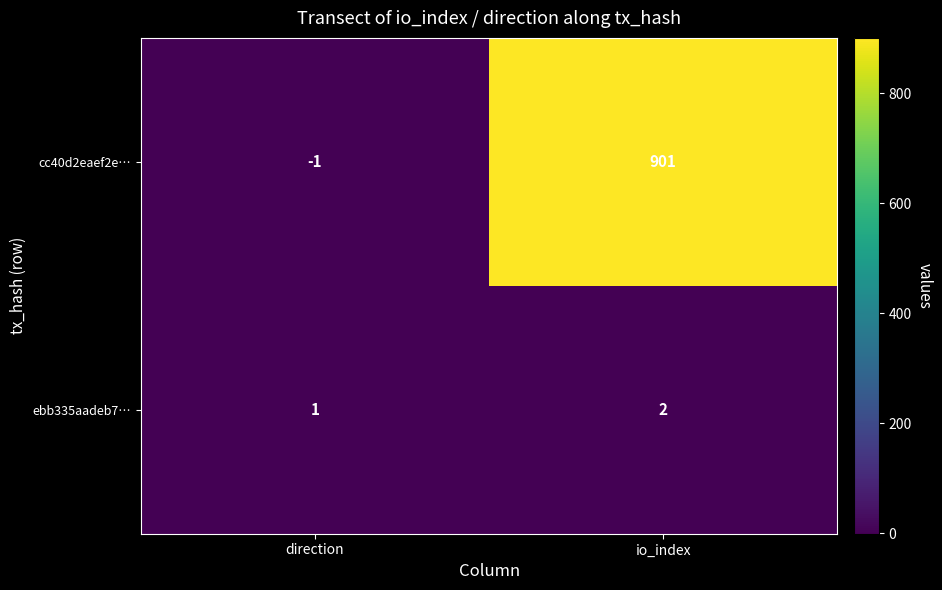

At which category does the chart reach its minimum across all series?

direction